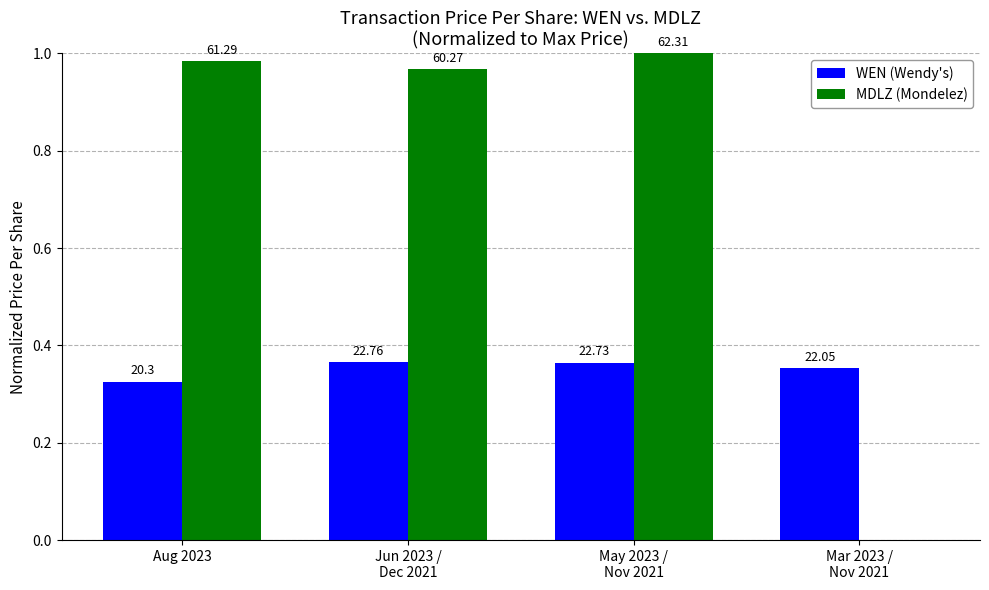

Between Jun 2023 /
Dec 2021 and May 2023 /
Nov 2021, which is larger?

Jun 2023 /
Dec 2021